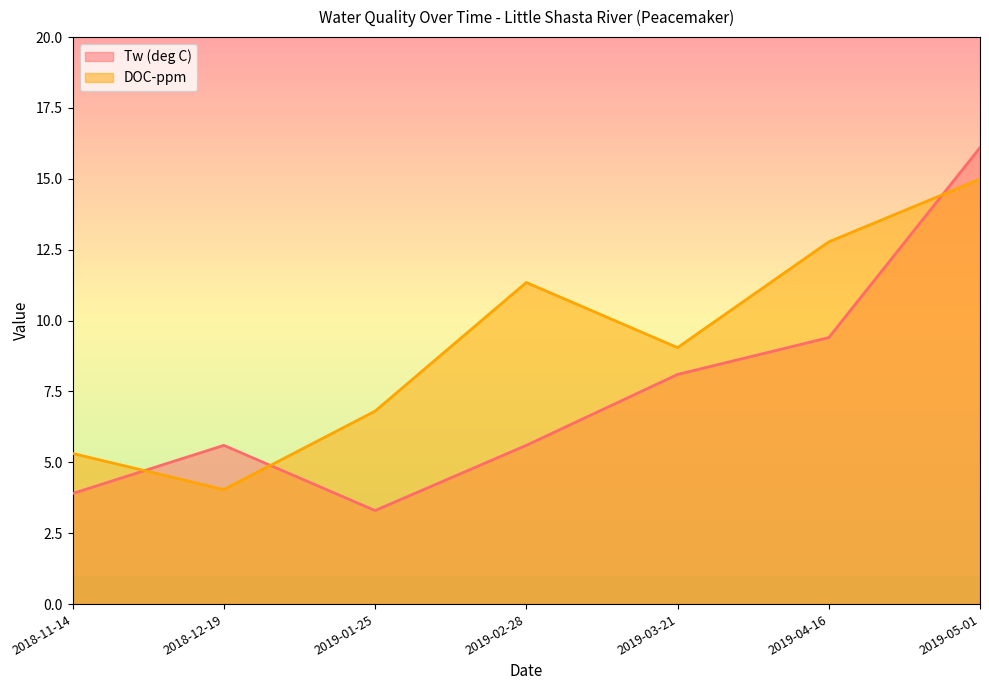

Between which two adjacent categories do DOC-ppm and Tw (deg C) first intersect?

2018-11-14 and 2018-12-19